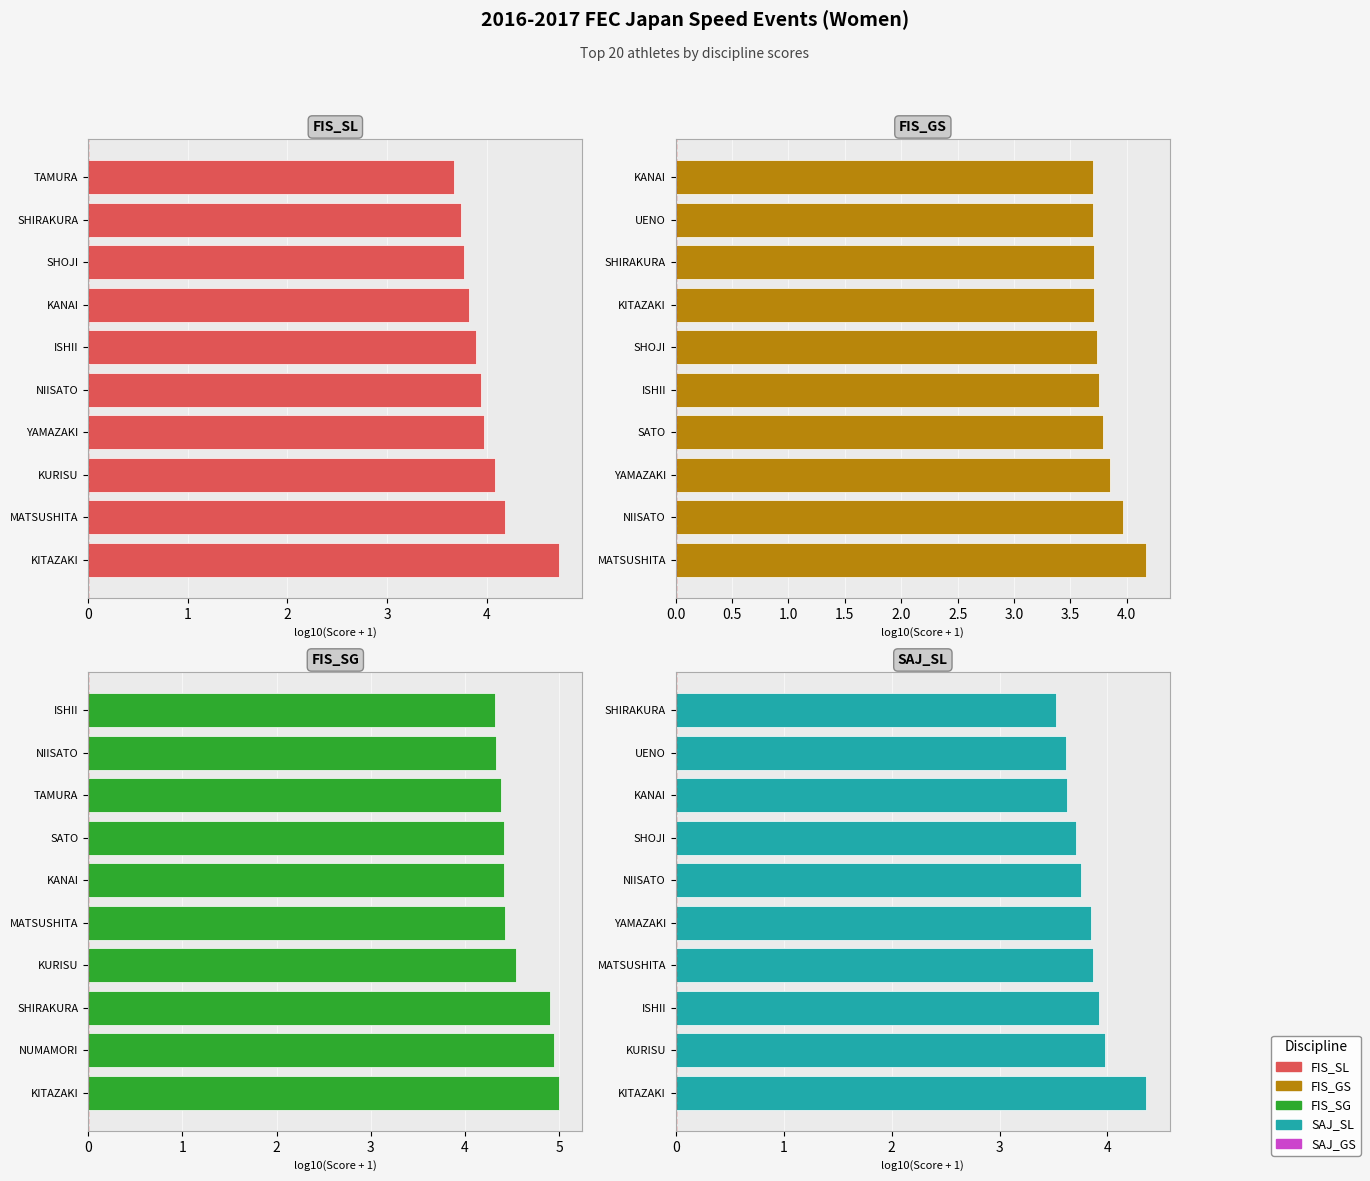

Reading left to right, list all the values displayed in this chart.

FIS_SL: 4.7	4.2	4.1	4.0	3.9	3.9	3.8	3.8	3.7	3.7
FIS_GS: 4.2	4.0	3.9	3.8	3.8	3.7	3.7	3.7	3.7	3.7
FIS_SG: 5.0	4.9	4.9	4.5	4.4	4.4	4.4	4.4	4.3	4.3
SAJ_SL: 4.4	4.0	3.9	3.9	3.8	3.8	3.7	3.6	3.6	3.5